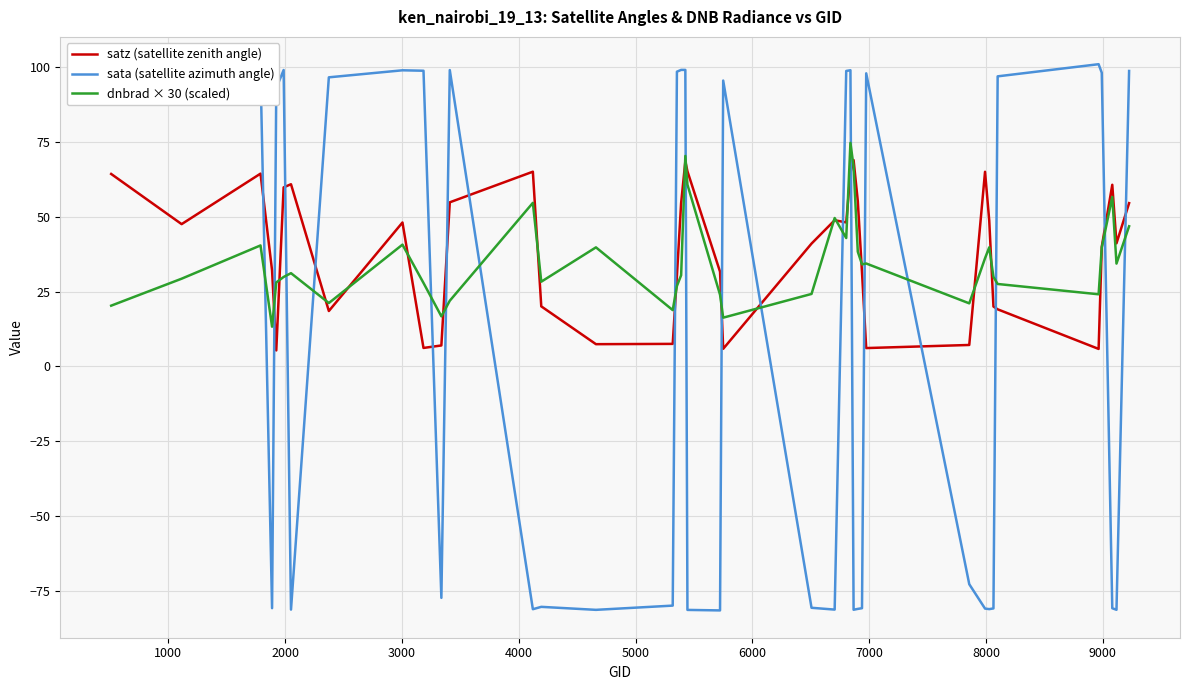

Which series has the largest range (max minus min)?

sata (satellite azimuth angle)